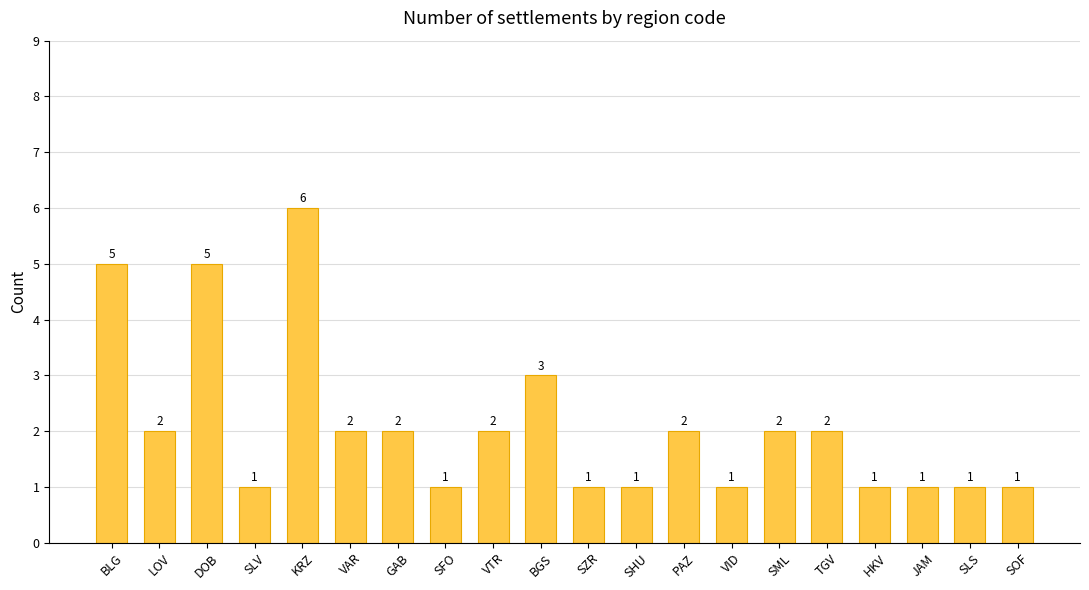

What position from the left is TGV?

16